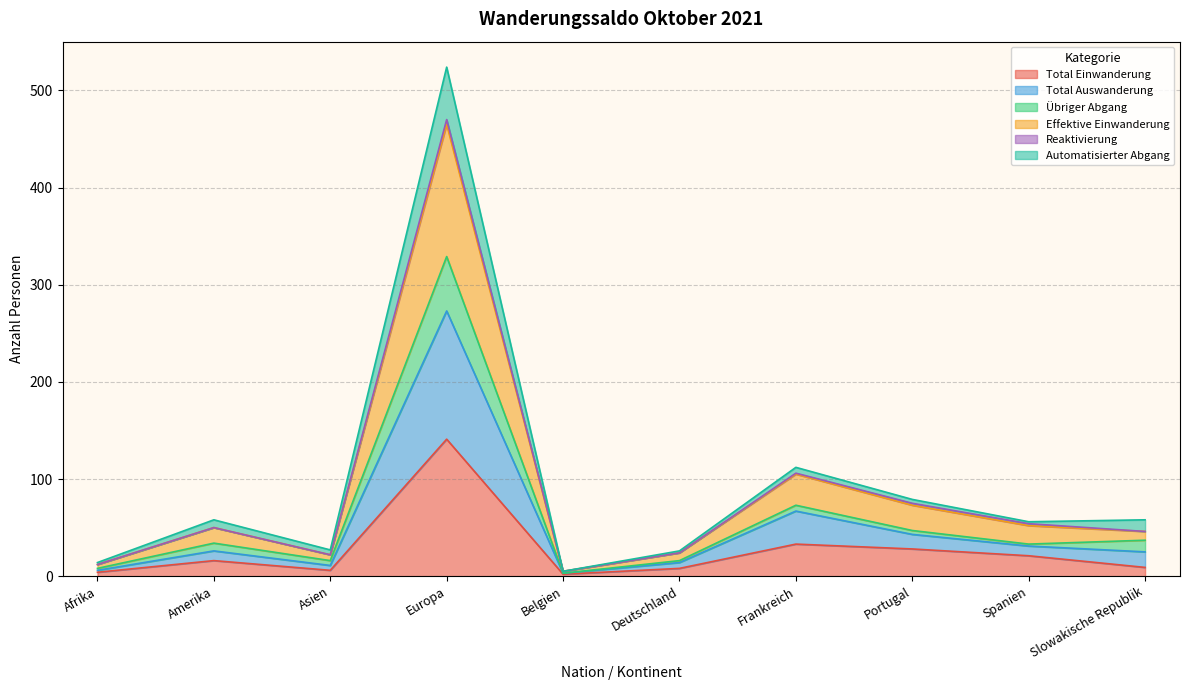

What is the difference between the Total Einwanderung values at Europa and Frankreich?

108